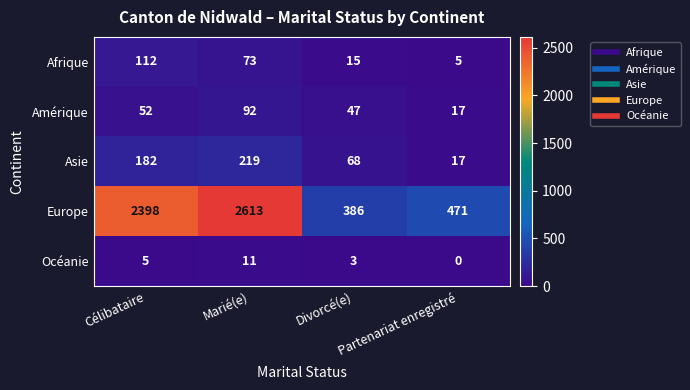

Which category has the highest value across all series?

Marié(e)